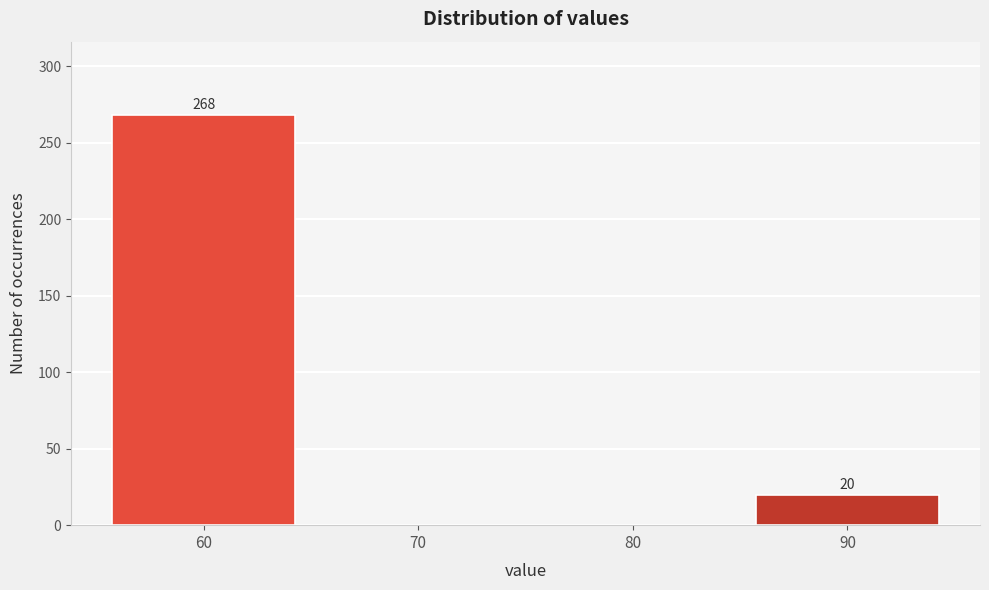

Reading left to right, what are all the values shown in this chart?

60=268	70=0	80=0	90=20